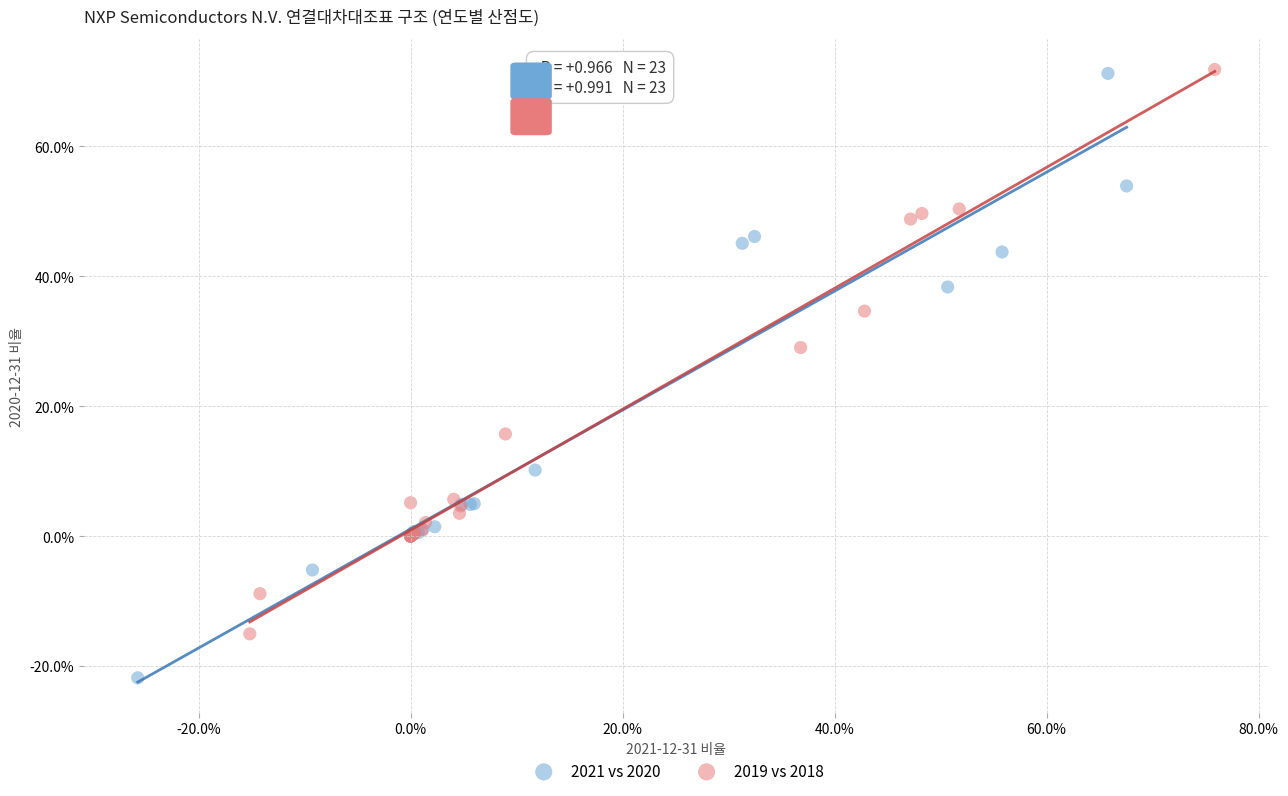

What are all the series names shown in the legend?

2021 vs 2020, 2019 vs 2018